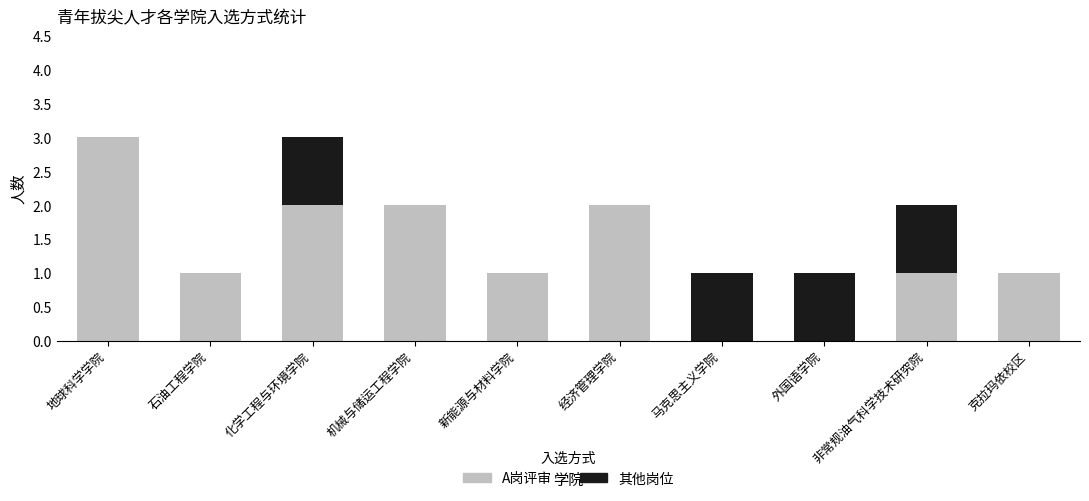

What is the sum of all A岗评审 values?

13